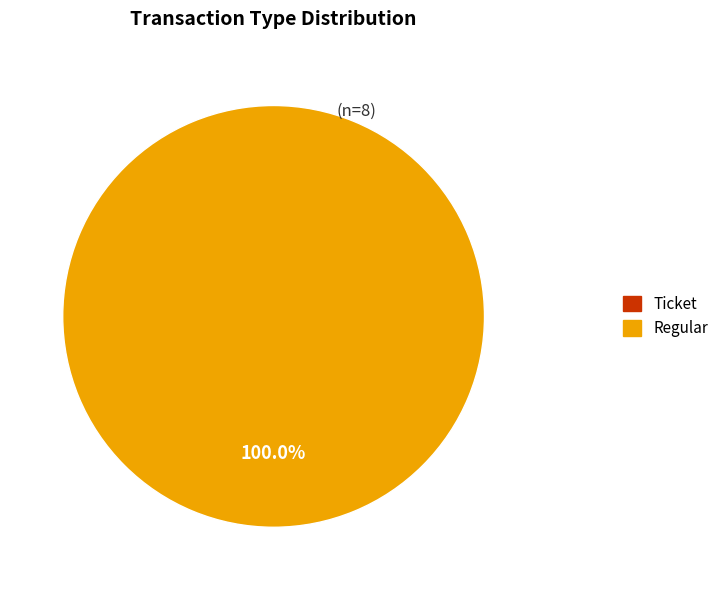

Which category has the biggest portion of the pie?

Regular